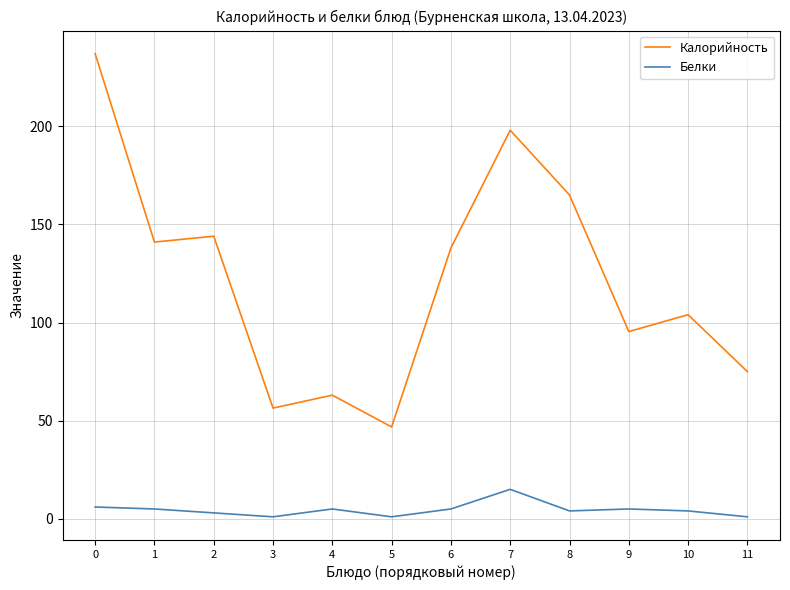

Which series has the largest total across all categories?

Калорийность